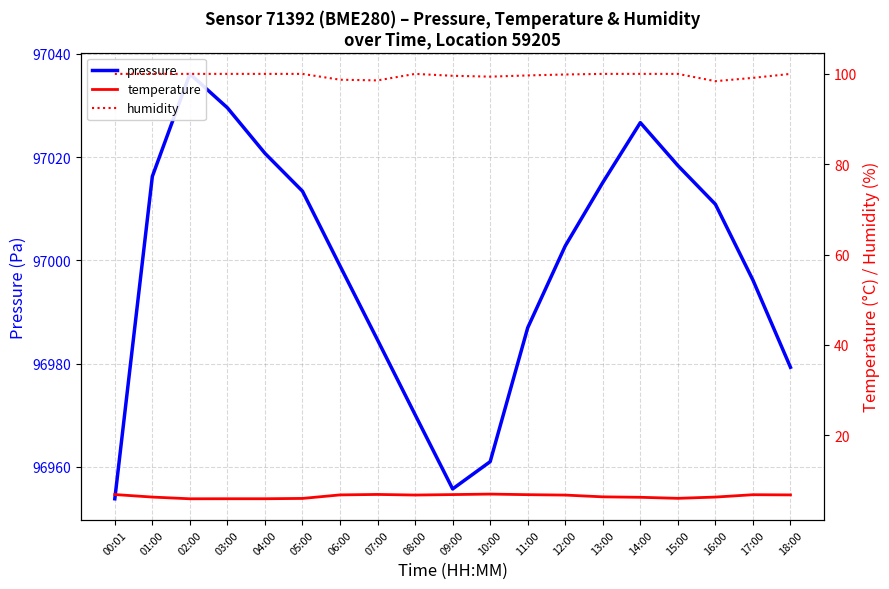

Rank the series by their maximum value, from lowest to highest.

temperature, humidity, pressure